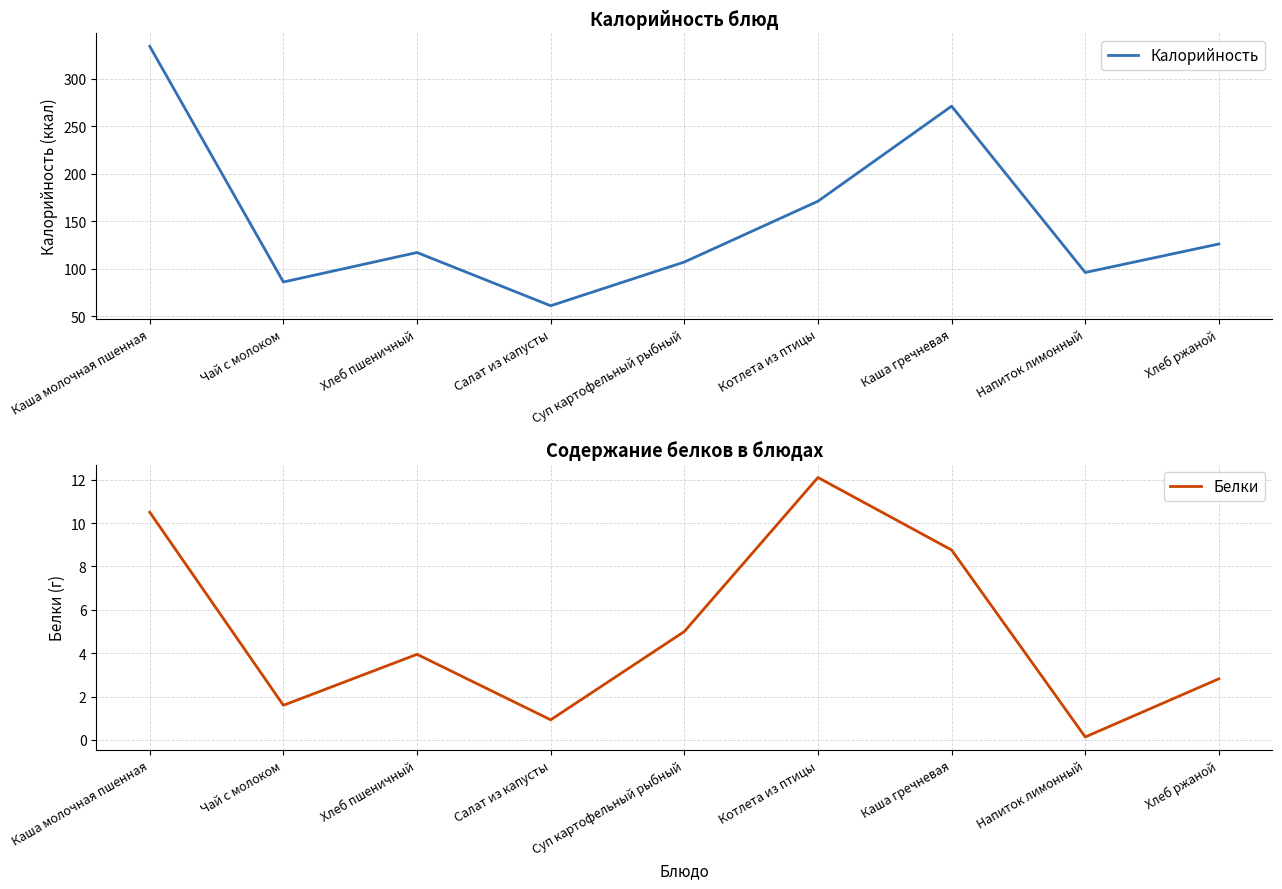

Rank the categories by Калорийность value from highest to lowest.

Каша молочная пшенная, Каша гречневая, Котлета из птицы, Хлеб ржаной, Хлеб пшеничный, Суп картофельный рыбный, Напиток лимонный, Чай с молоком, Салат из капусты